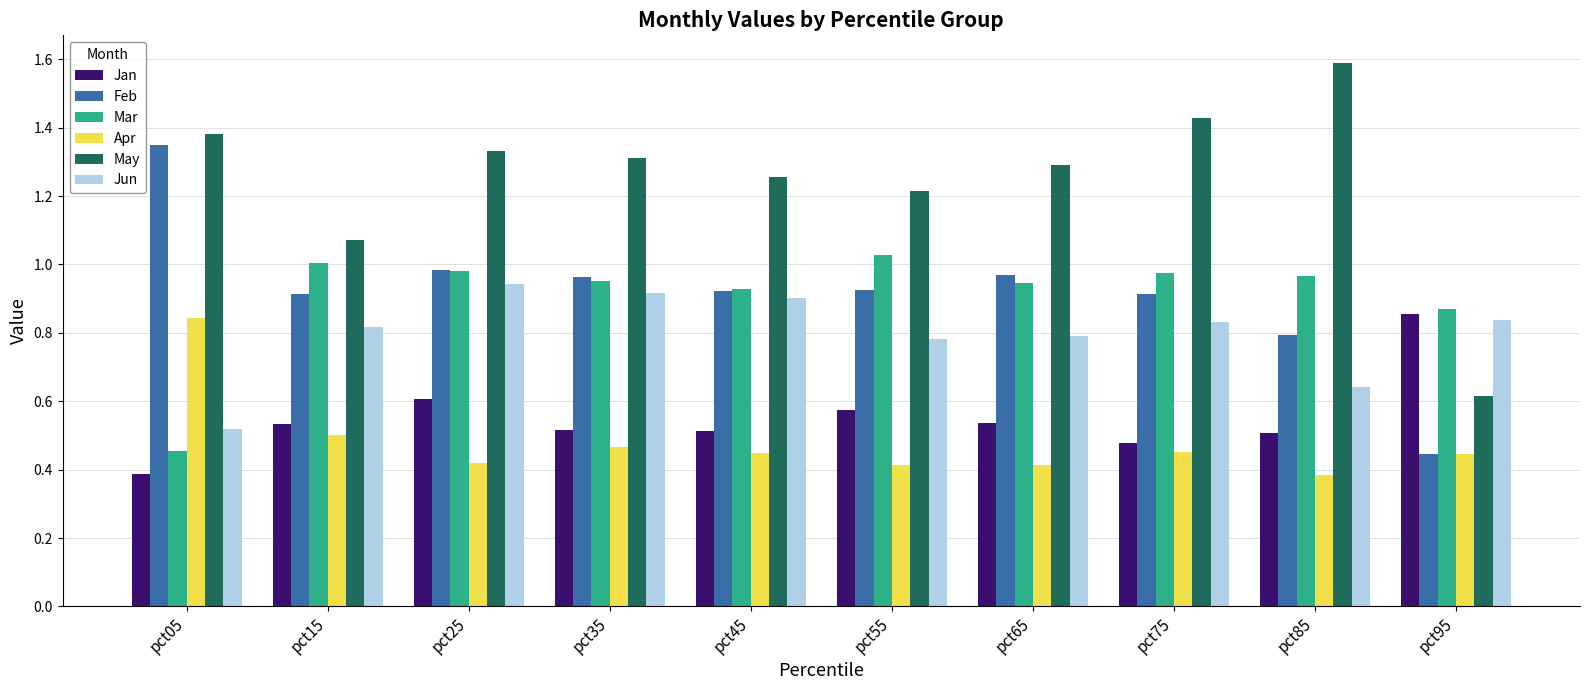

Which series has the largest range (max minus min)?

May